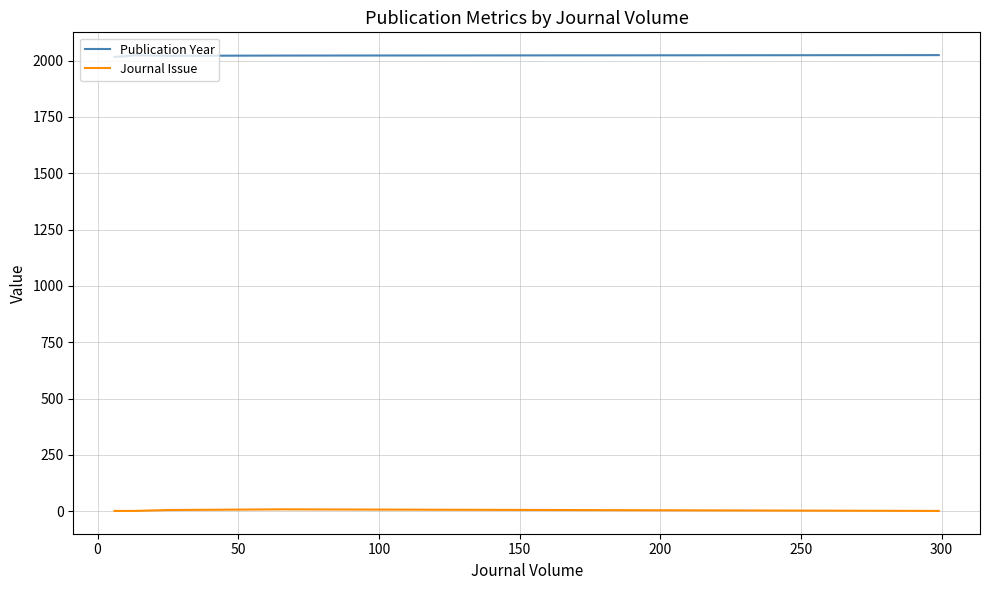

How many interior local peaks does the Journal Issue series have?

1